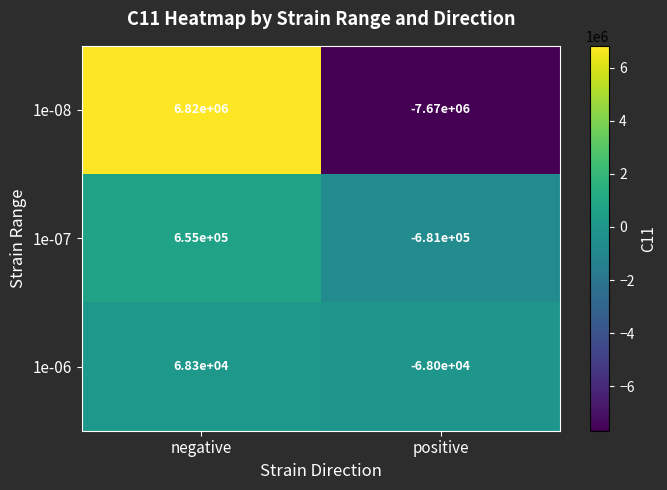

At negative, list the series in order from largest to smallest.

1e-08, 1e-07, 1e-06